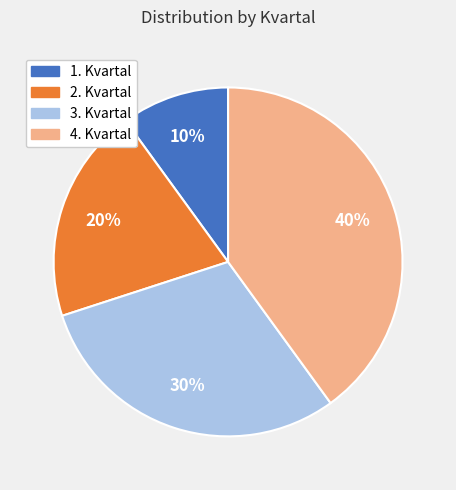

Which has a higher value, 3. Kvartal or 1. Kvartal?

3. Kvartal